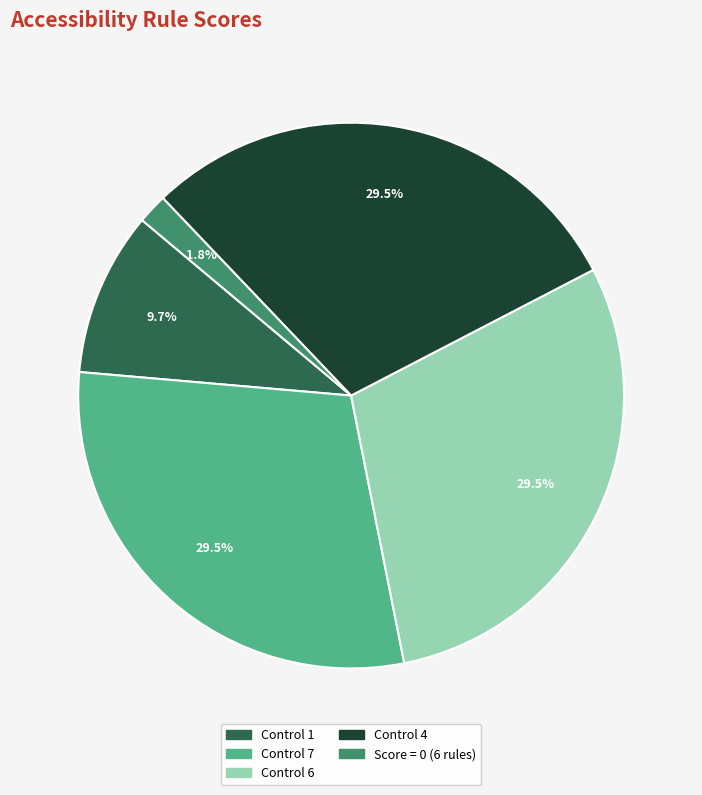

Does any single category account for the majority?

No